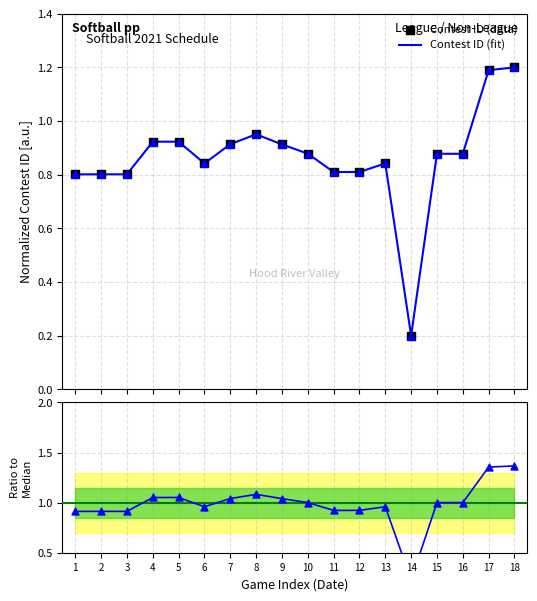

What is the change in value from 10 to 12?

-0.1